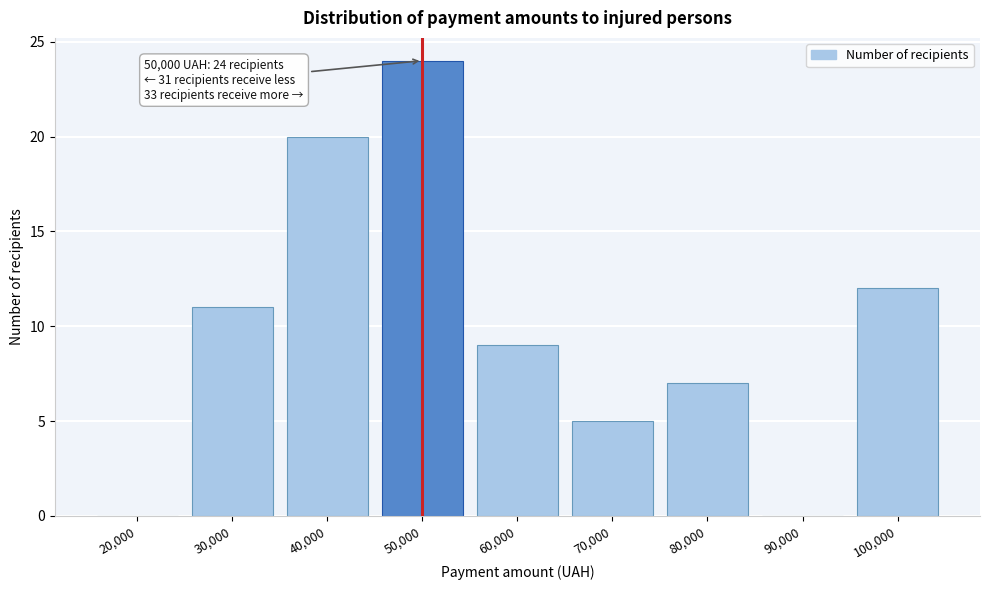

Reading left to right, transcribe all the data shown in this chart.

20,000=0	30,000=11	40,000=20	50,000=24	60,000=9	70,000=5	80,000=7	90,000=0	100,000=12